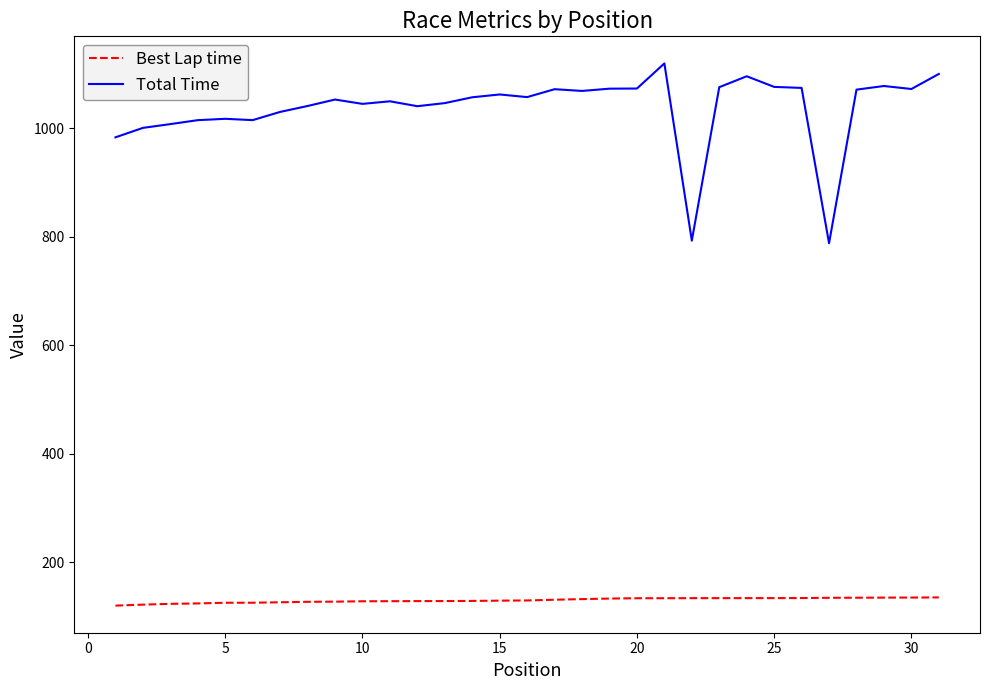

What is the maximum value shown in the chart?

1119.8